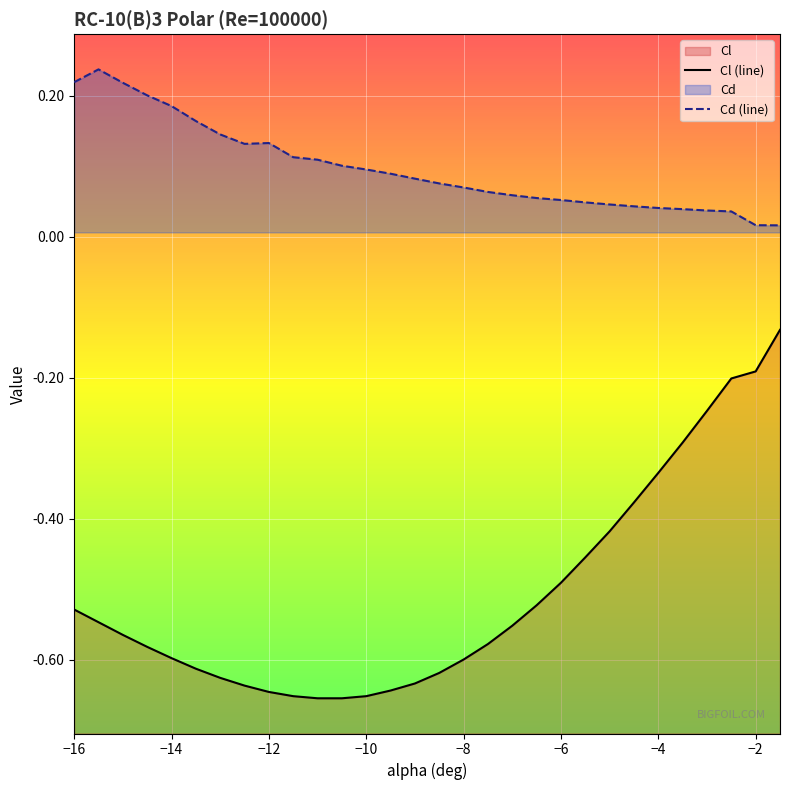

Which category has the highest value in the Cl series?

-1.5